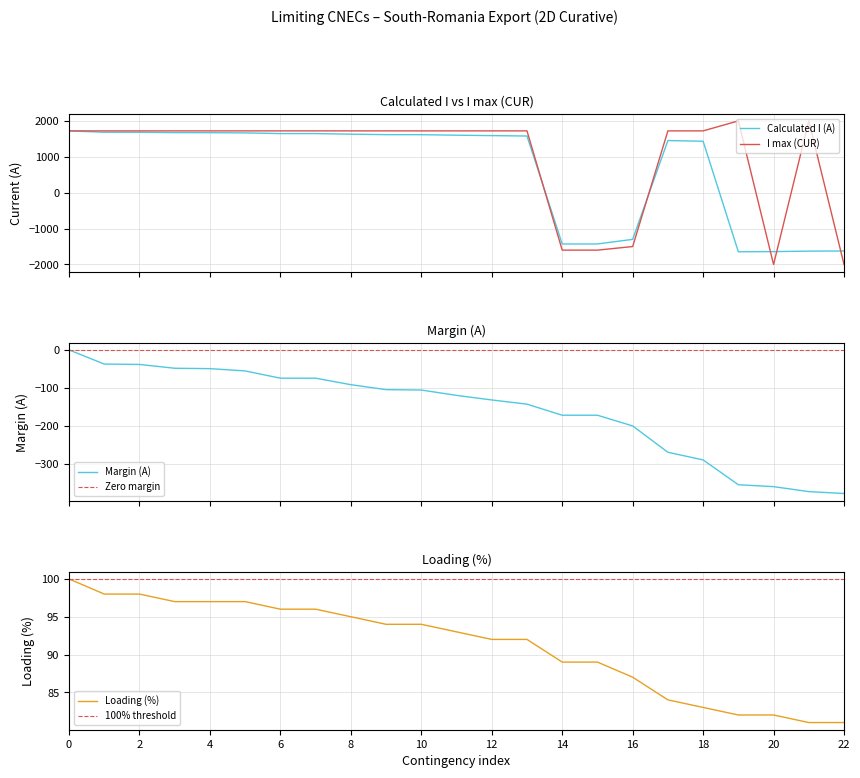

At 22, list the series in order from smallest to largest.

I max (CUR), Calculated I (A), Margin (A), Loading (%)